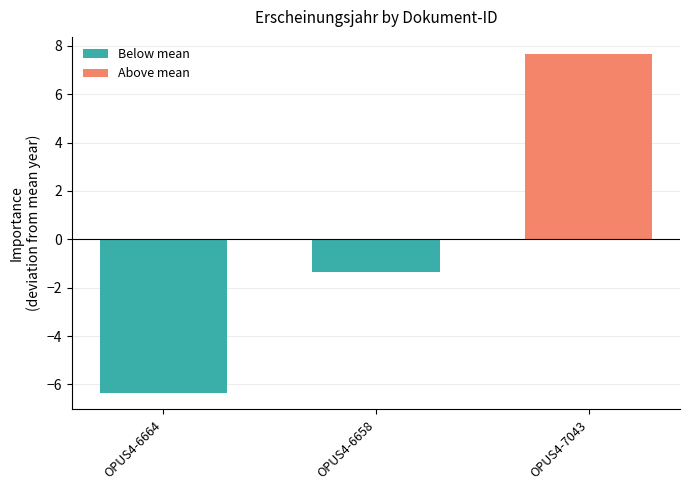

What position from the right is OPUS4-6664?

3